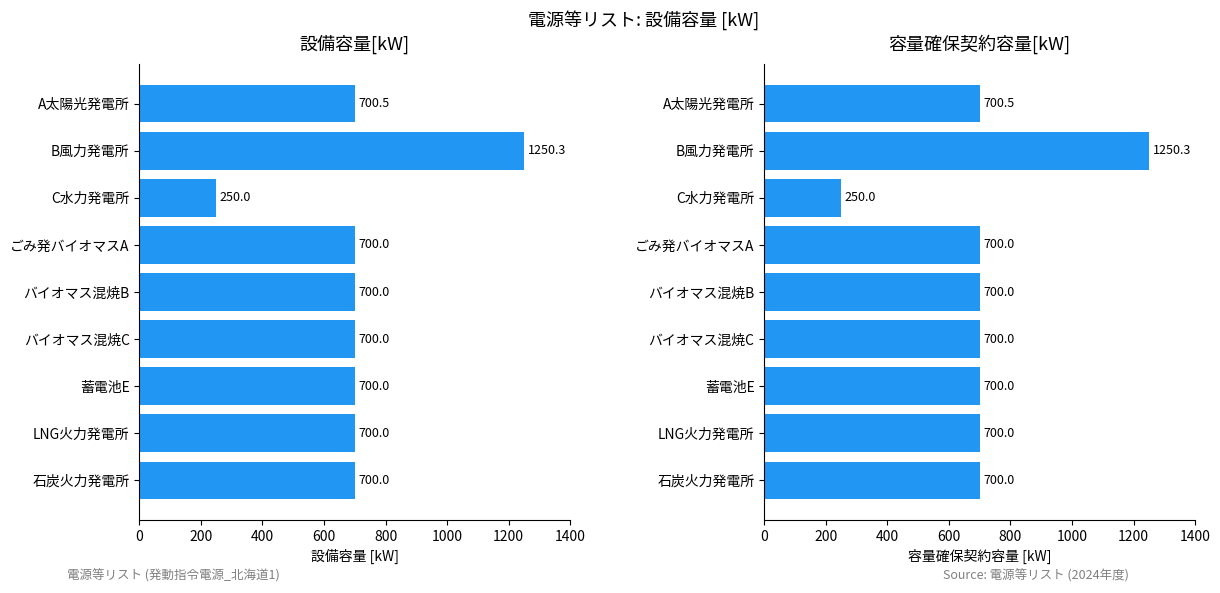

Is it true that 容量確保契約容量[kW] equals 648.8 at B風力発電所?

False